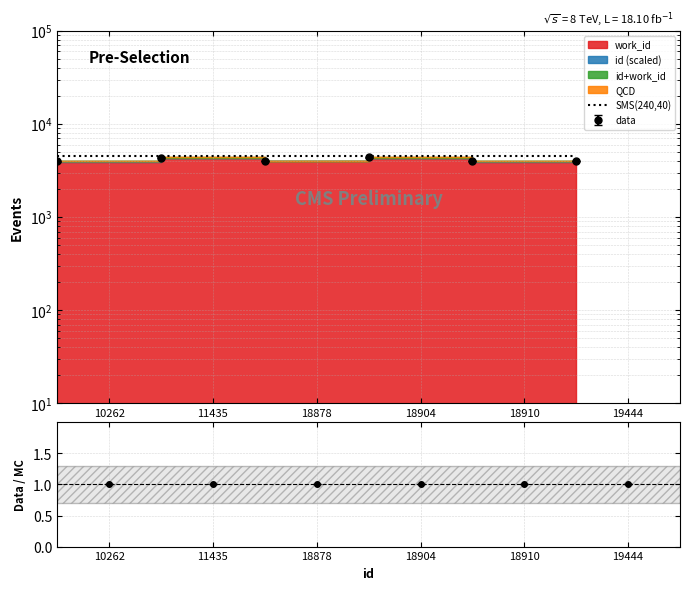

What is the difference between the highest and lowest values at ?

3994.5